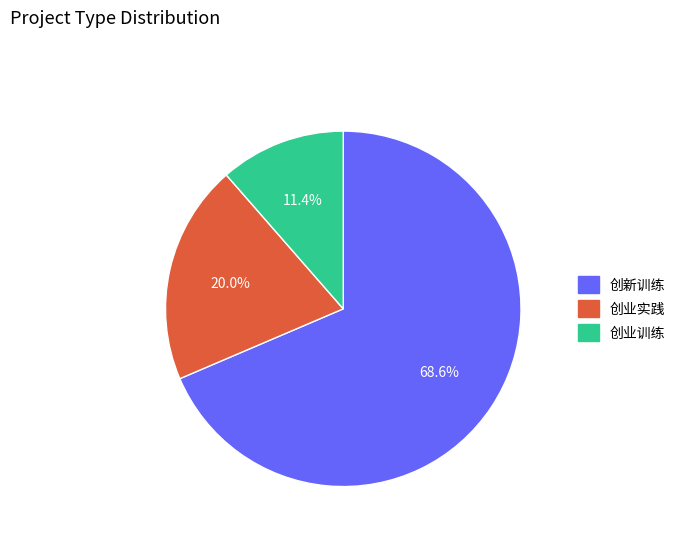

Is there a majority slice in this chart?

Yes